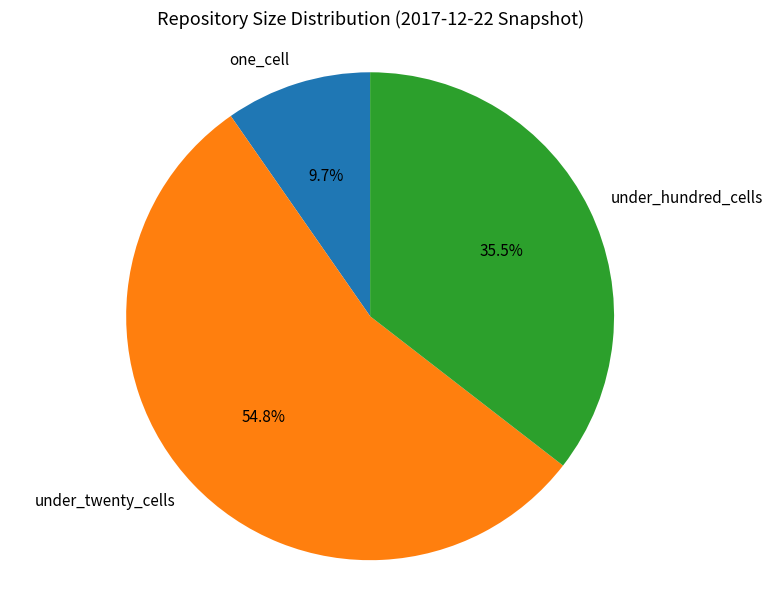

To the nearest percent, what is the average slice percentage?

33%